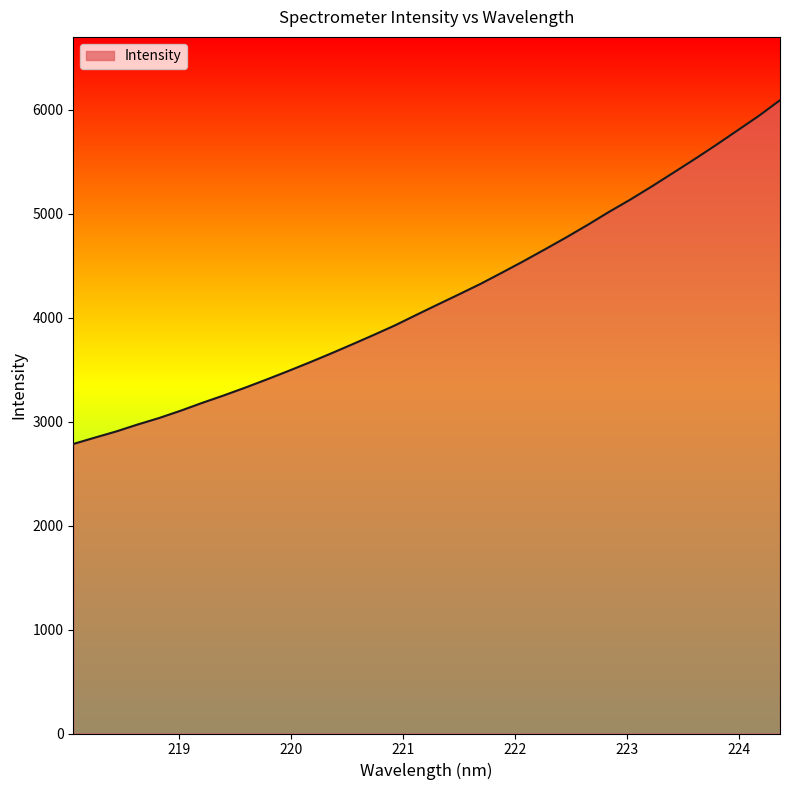

Count the number of values greater than 4126.

17